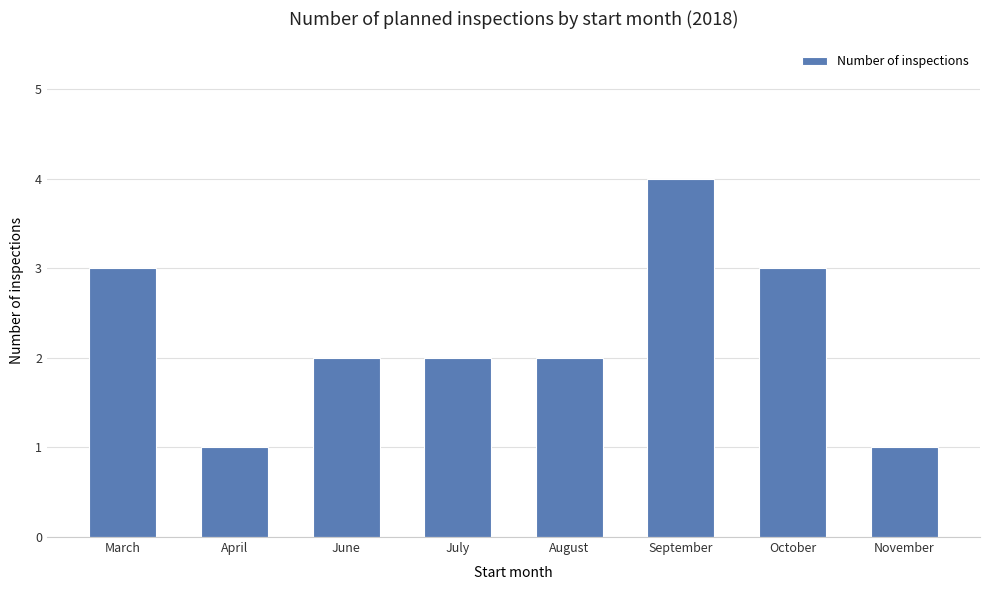

Which category has the highest value across all series?

September